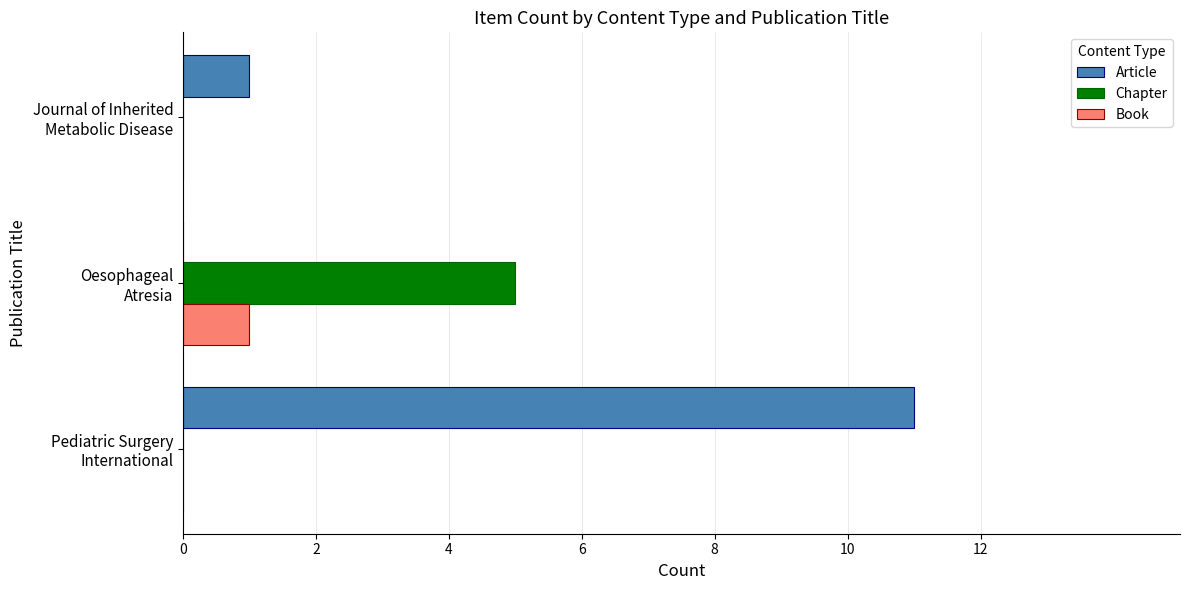

Count the number of data series in this chart.

3